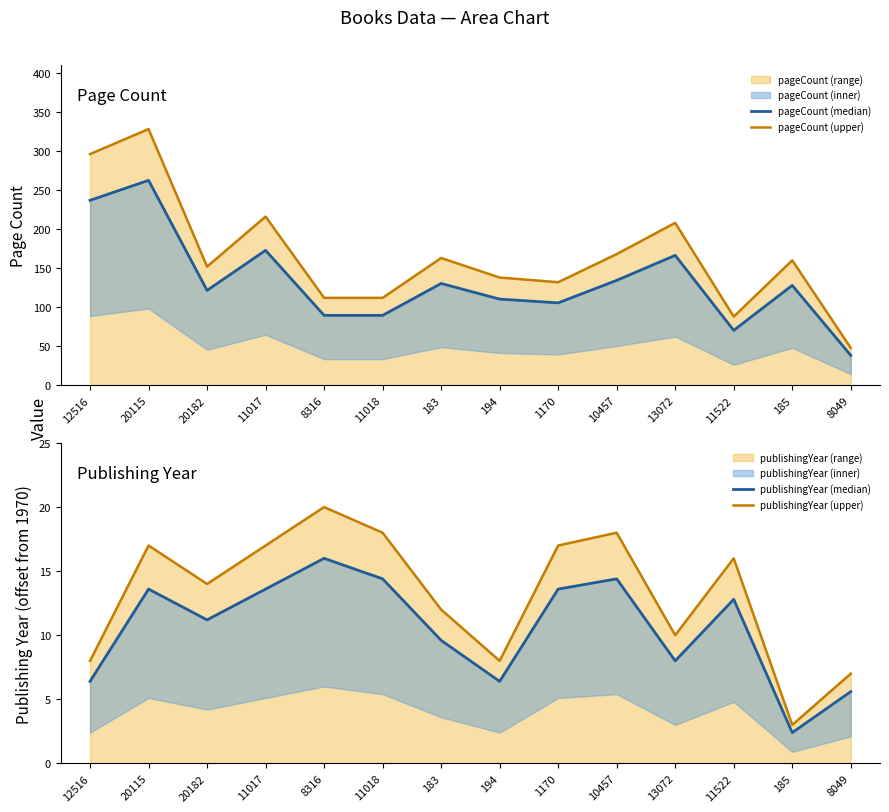

True or false: pageCount (upper) has more than 1 interior local peaks.

True